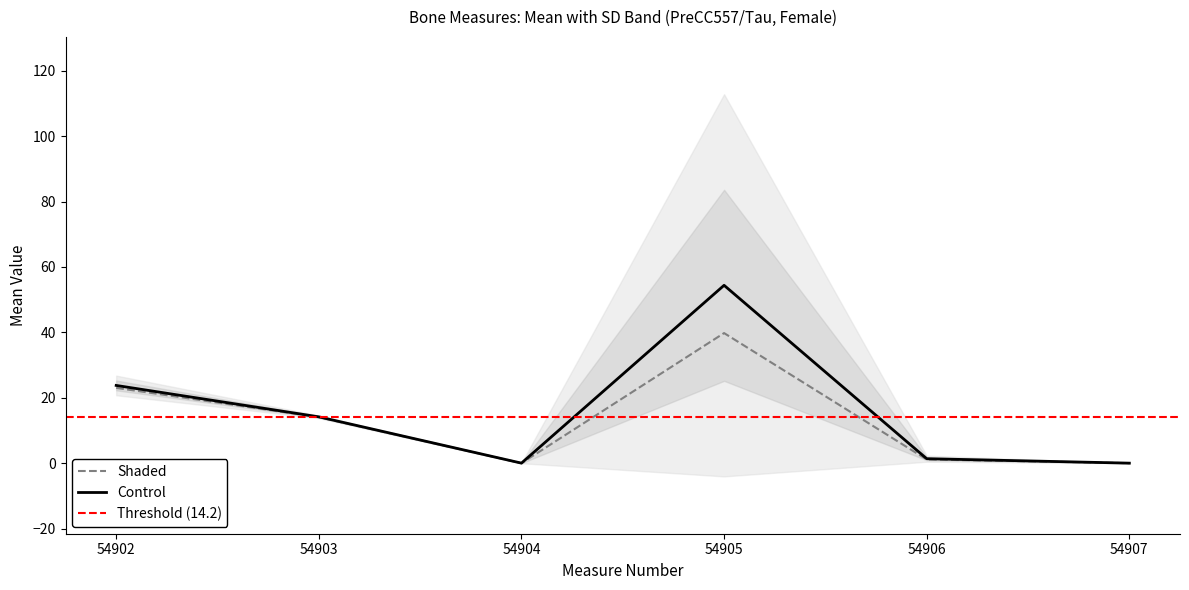

What is the average value?

15.7